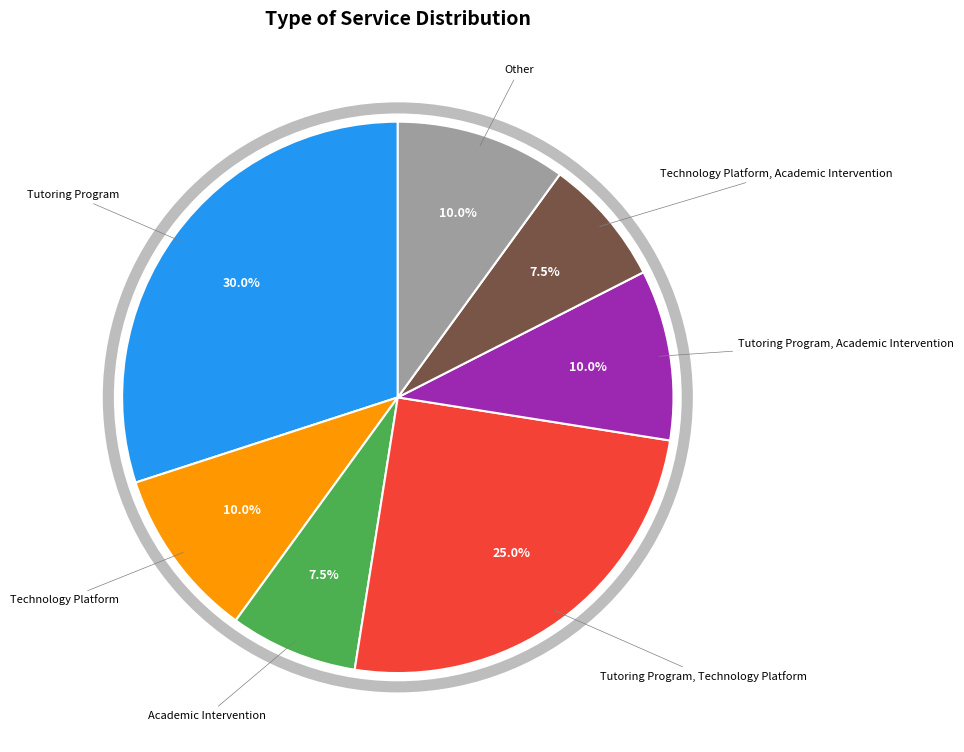

Is there a majority slice in this chart?

No